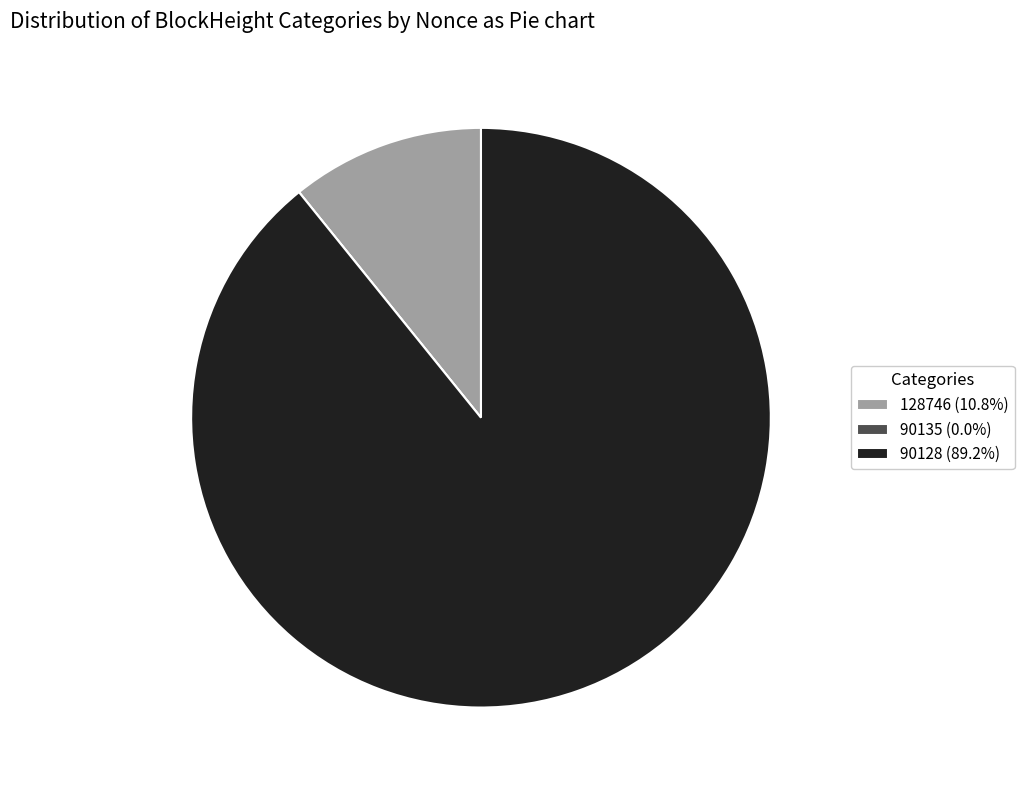

Combined, do 128746 (10.8%) and 90128 (89.2%) account for over 50%?

Yes